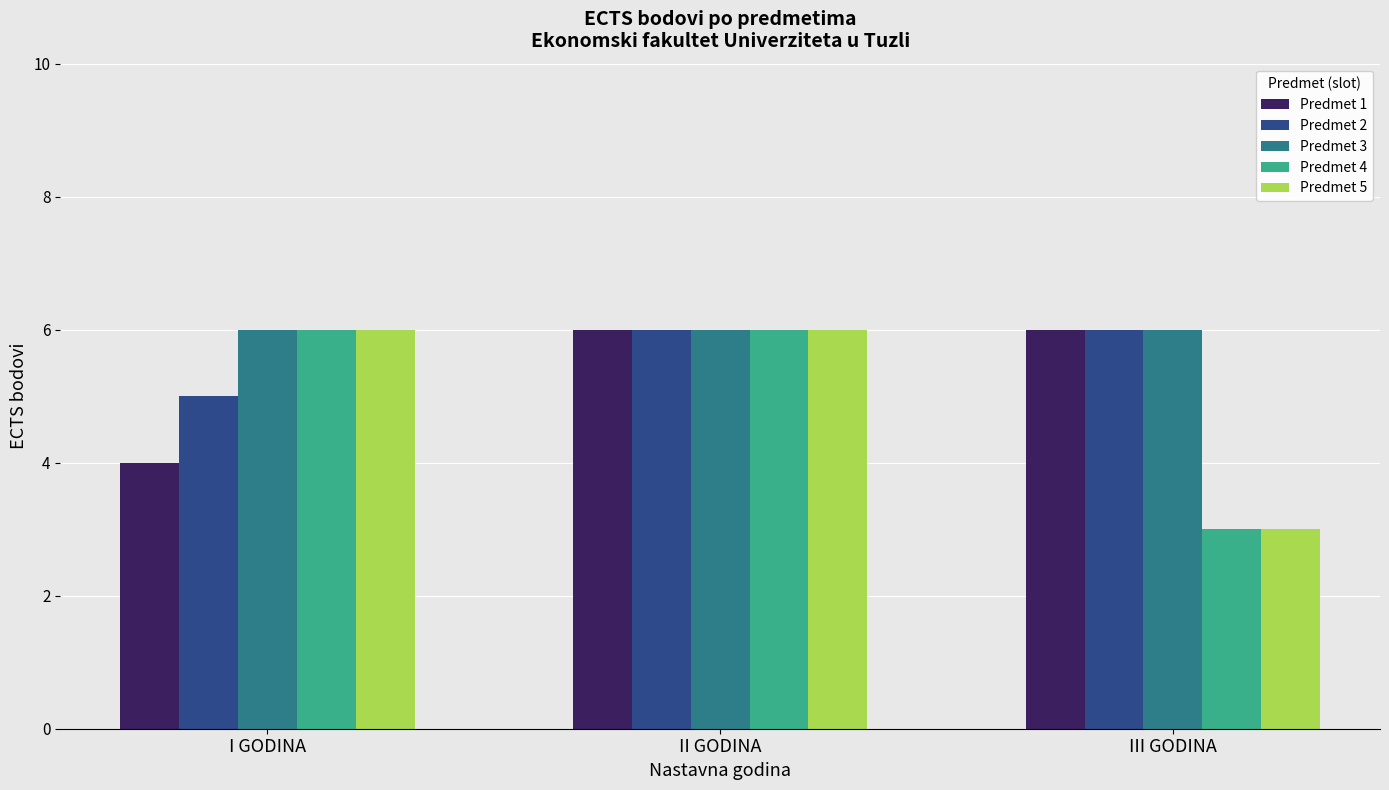

Is the value of Predmet 4 at II GODINA greater than the value of Predmet 5 at III GODINA?

Yes